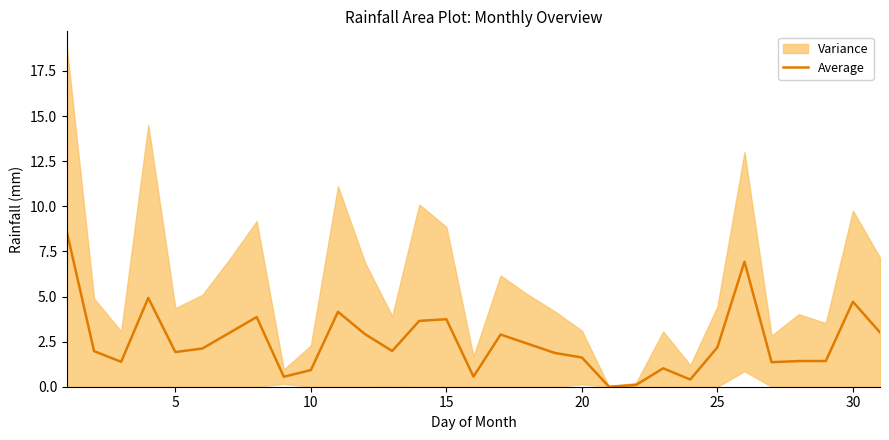

Is it true that Average equals 8.1 at 30?

False